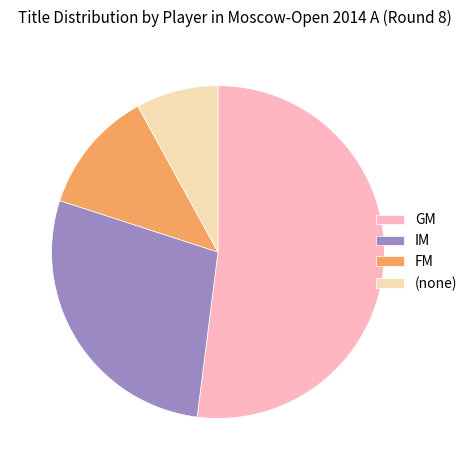

True or false: IM accounts for 42% of the total.

False